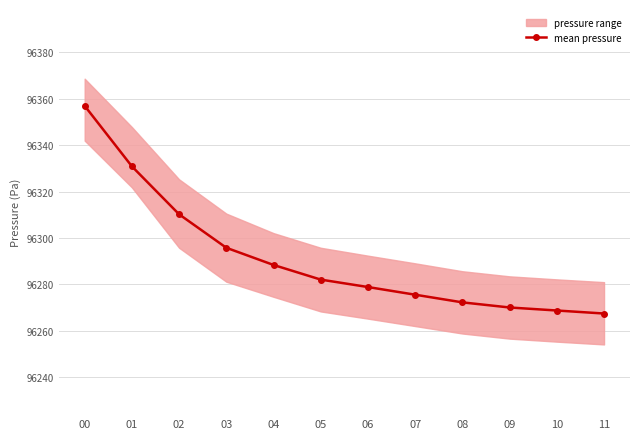

What is the approximate value at 04?

96288.4